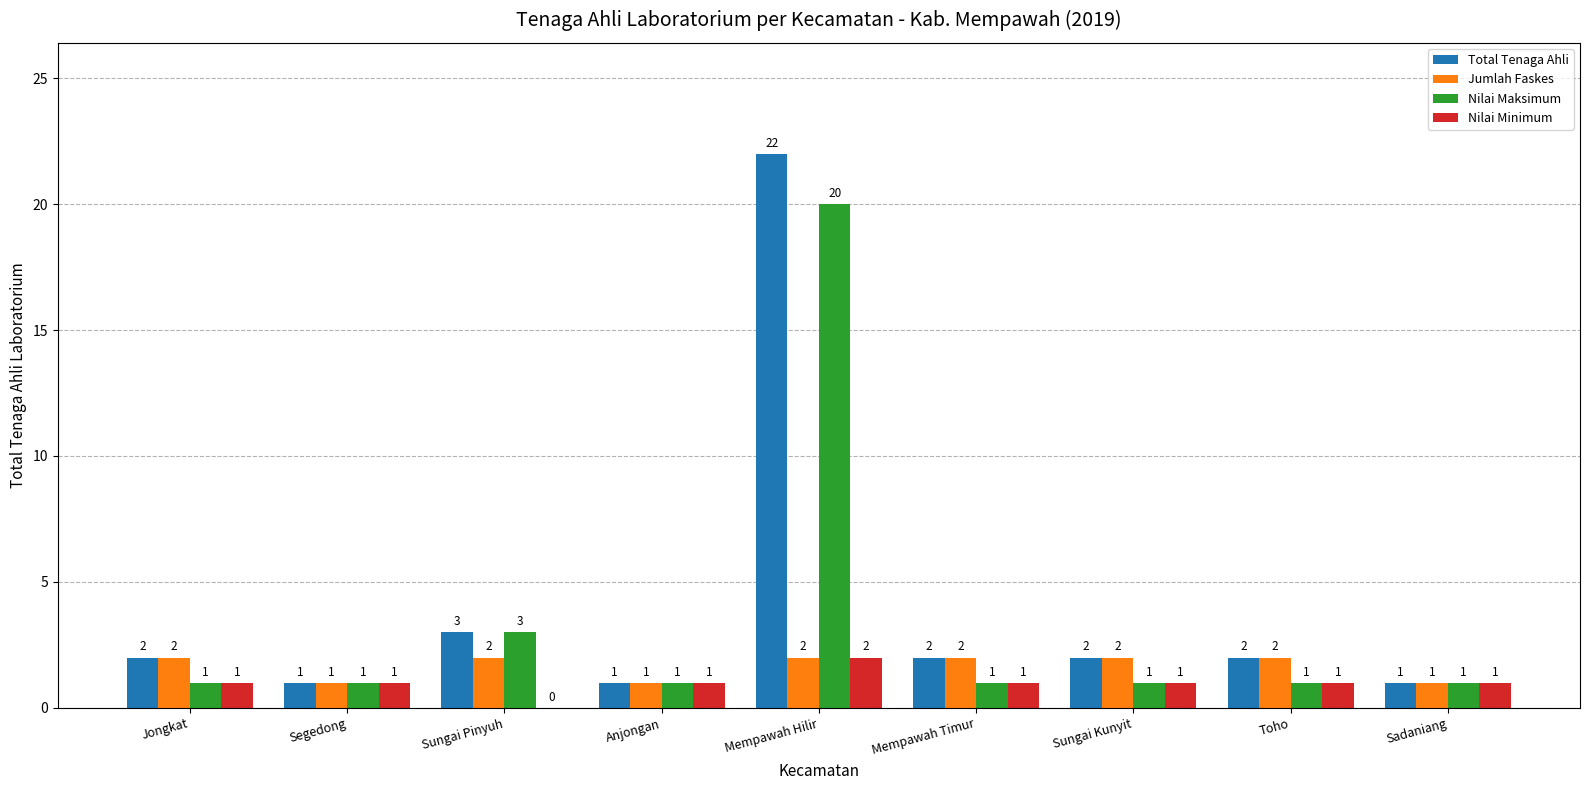

Which series has the largest total across all categories?

Total Tenaga Ahli